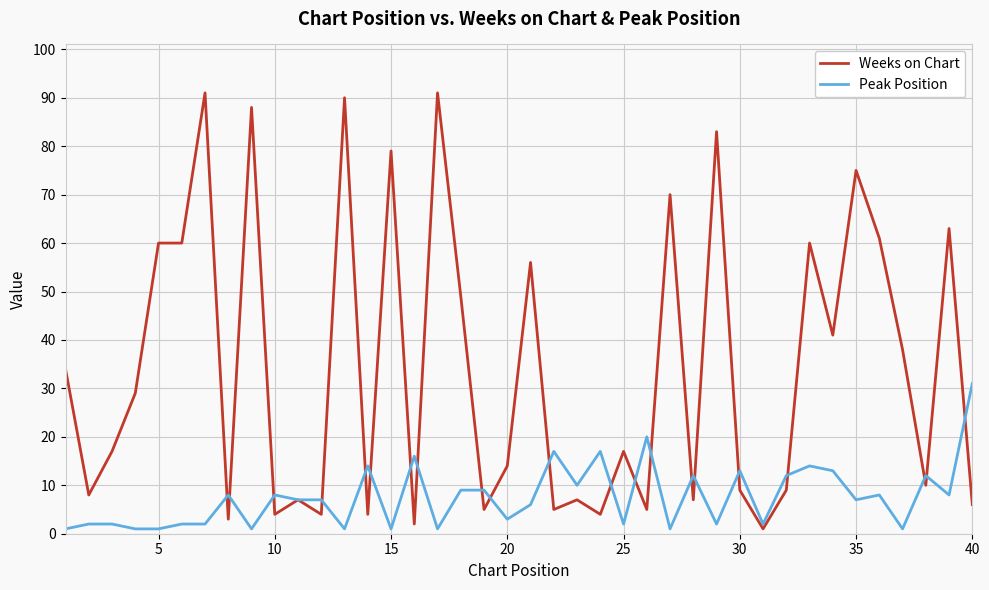

Which series ends up on top after the final intersection of Weeks on Chart and Peak Position?

Peak Position